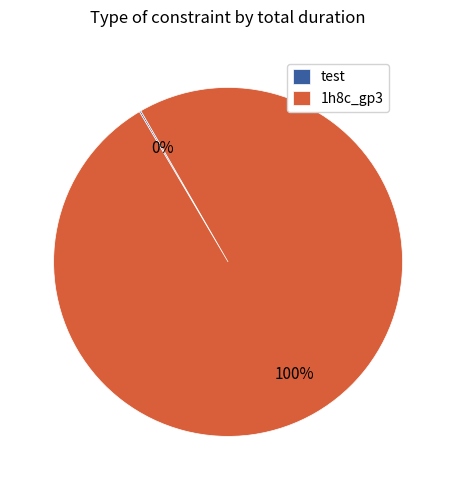

Does any single category account for the majority?

Yes